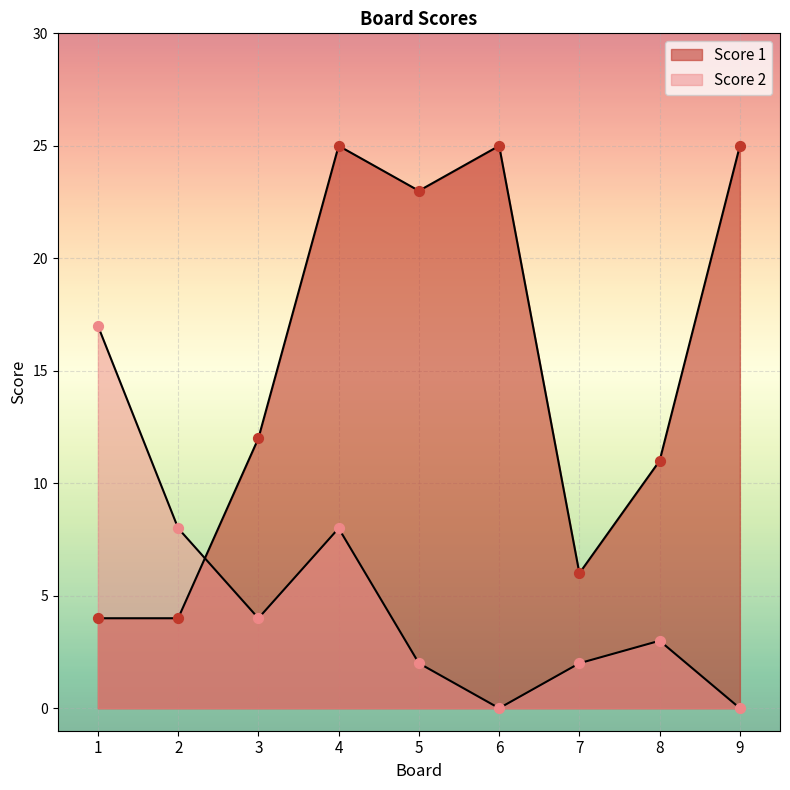

Which series has the largest Y range (max minus min)?

Score 1